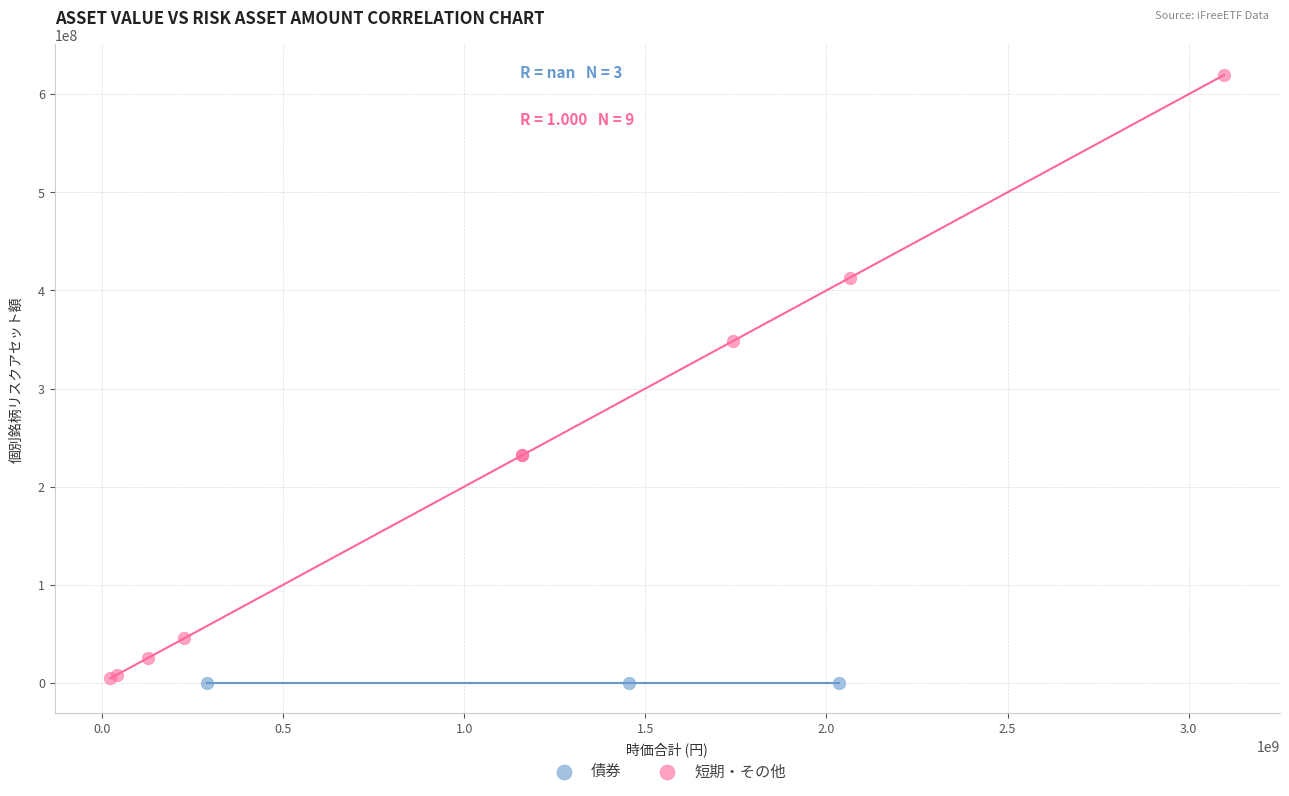

Which series contains the highest Y value?

短期・その他